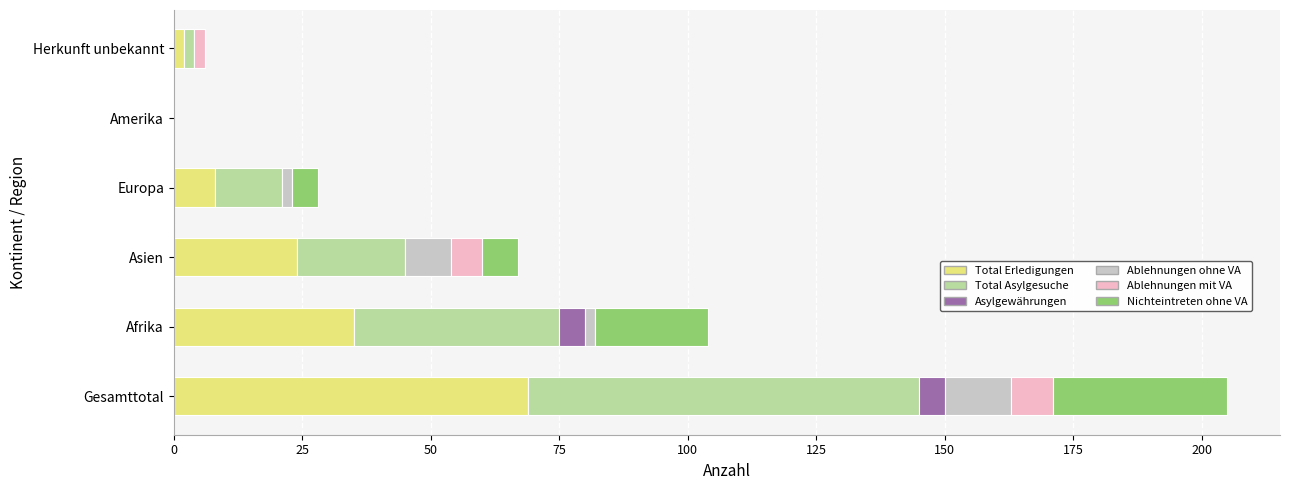

What are all the series names shown in the legend?

Total Erledigungen, Total Asylgesuche, Asylgewährungen, Ablehnungen ohne VA, Ablehnungen mit VA, Nichteintreten ohne VA